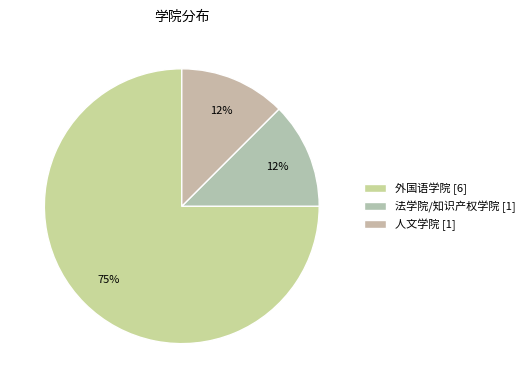

Between 法学院/知识产权学院 and 人文学院, which is larger?

法学院/知识产权学院